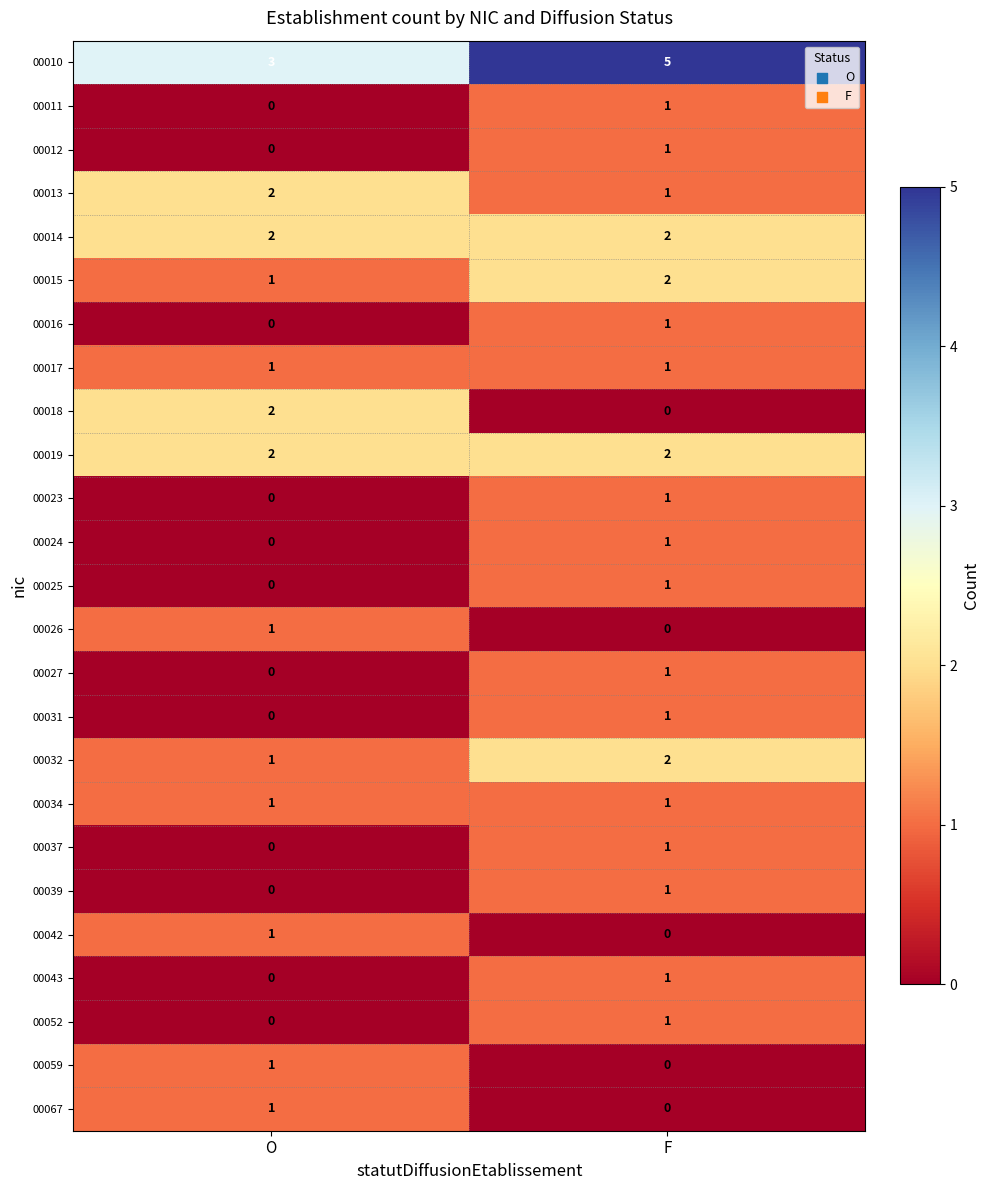

Is it true that 00026 equals 1 at O?

True